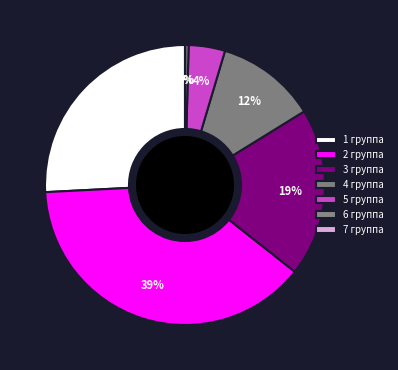

Between 7 группа and 2 группа, which is larger?

2 группа